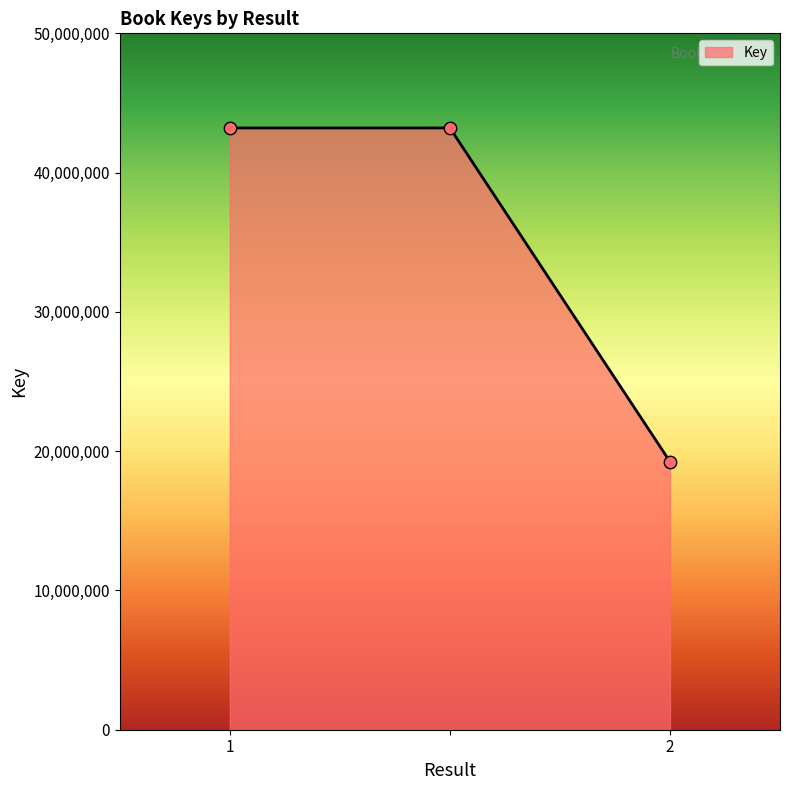

What is the minimum value shown in the chart?

19248080